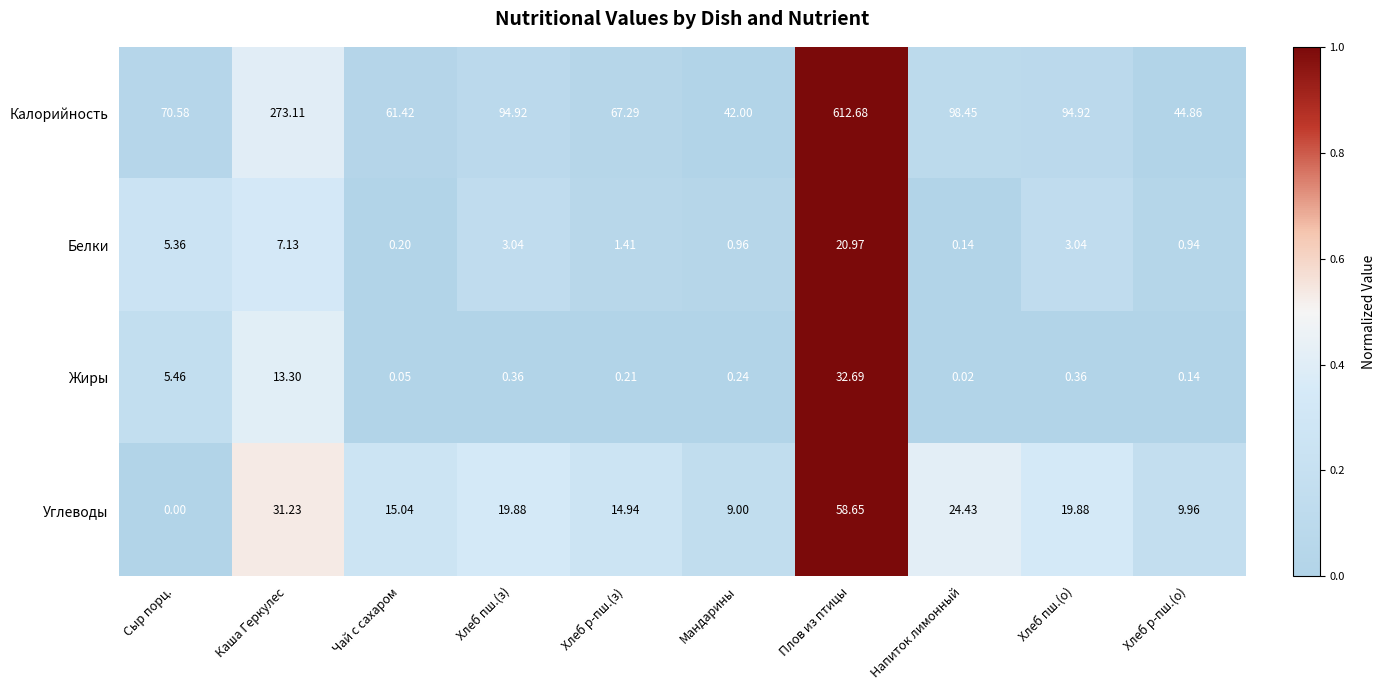

What is the greatest value displayed?

612.7